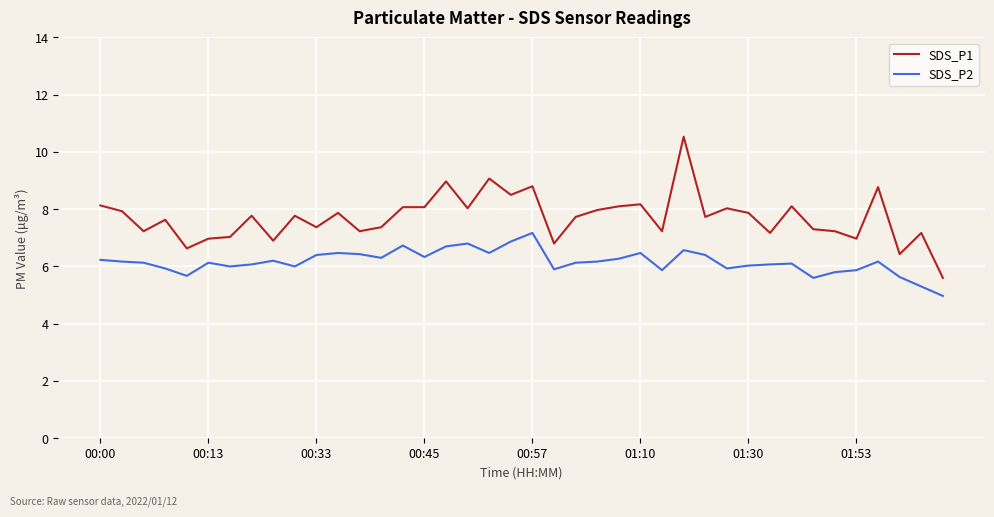

Which series has the largest total across all categories?

SDS_P1